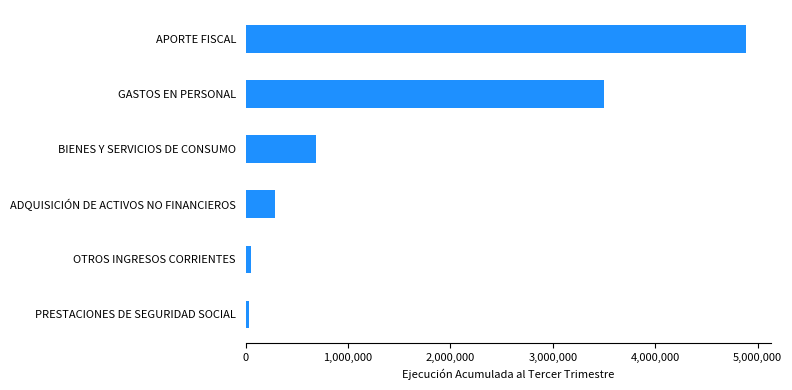

What is the smallest value displayed?

34349